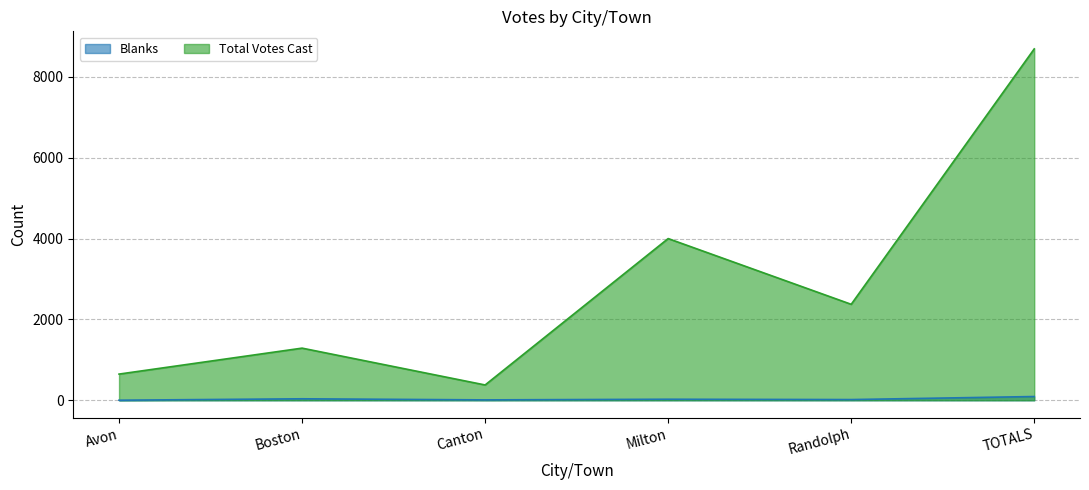

What is the total value across all series at Boston?

1327